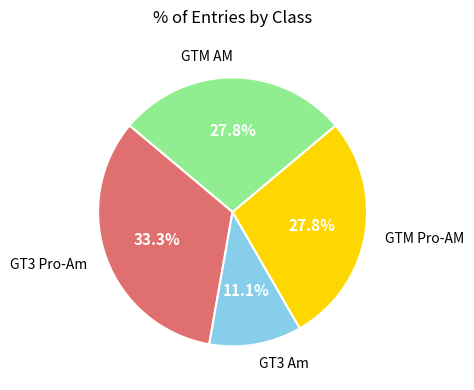

Does any single category account for the majority?

No